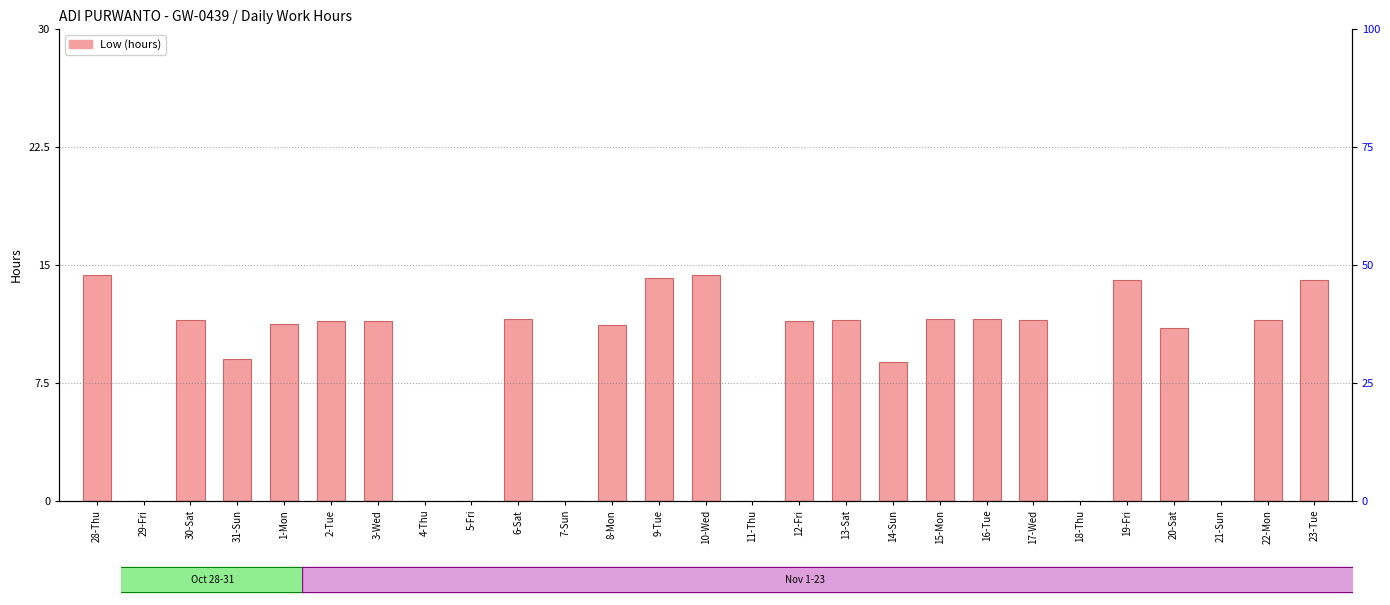

Are the bars grouped side by side (vs. stacked)?

No